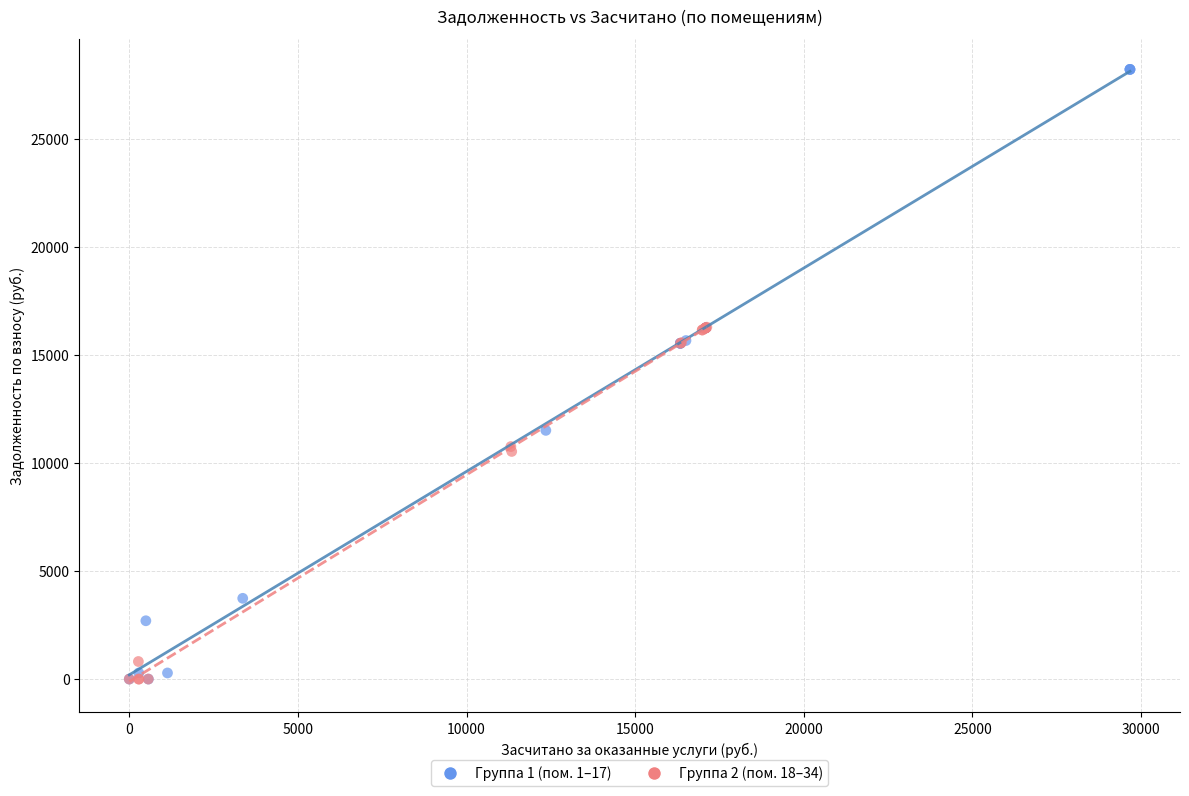

Which series reaches the maximum Y coordinate?

Группа 1 (пом. 1–17)